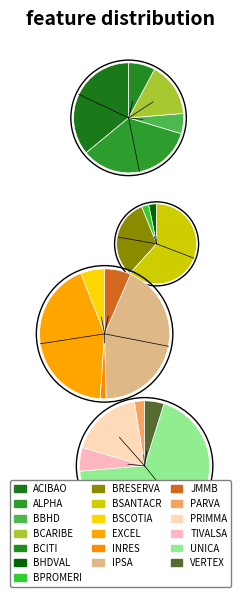

To the nearest percent, what portion does TIVALSA represent?

2%